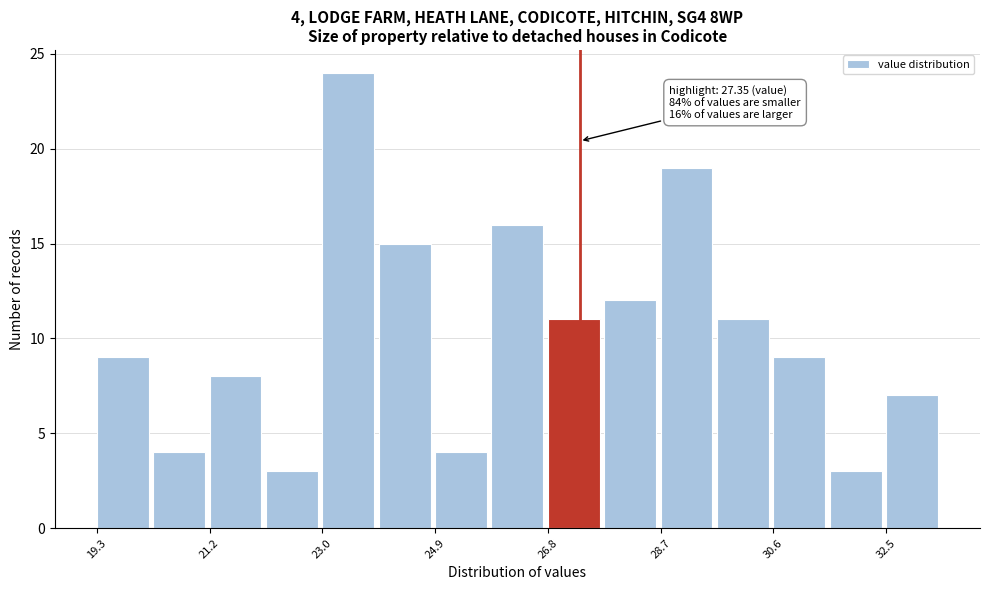

Which range on the x-axis has the tallest bar?

23.0 to 24.0